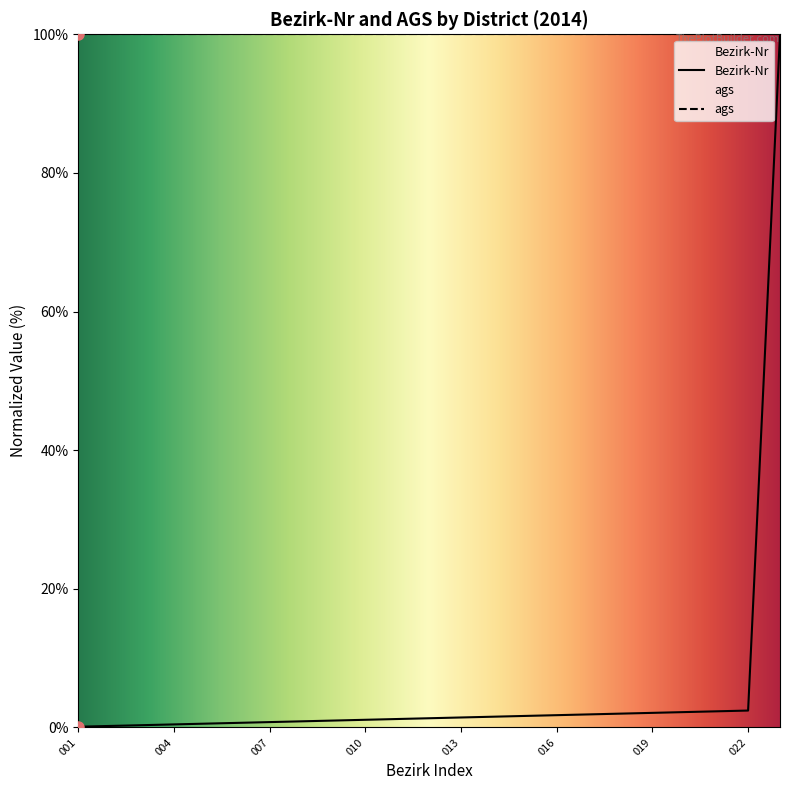

What is the difference between the maximum and minimum values?

99.9